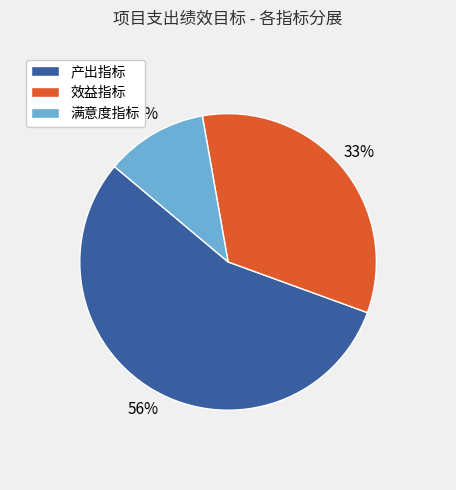

The 满意度指标 slice represents 2% of the pie. True or false?

False